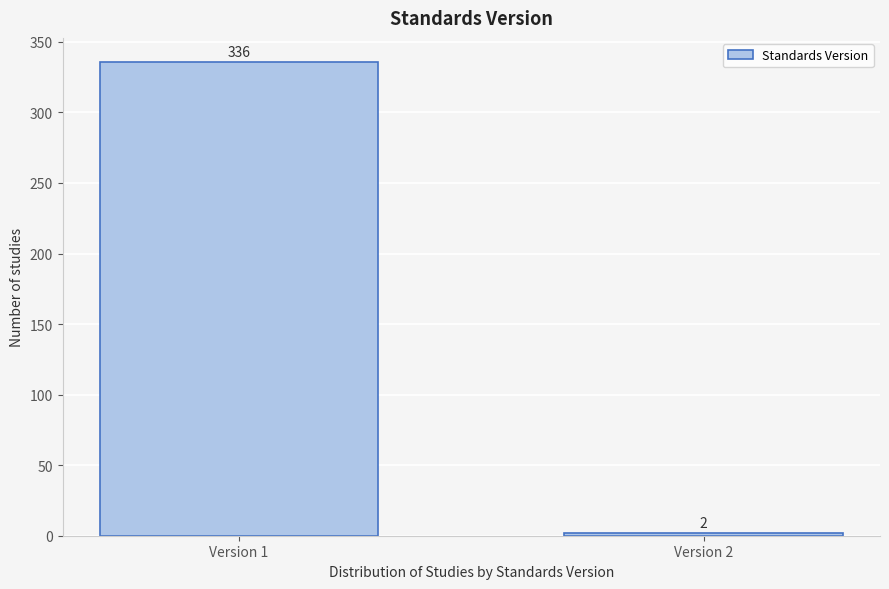

Reading right to left, extract all data points from this chart.

2	336